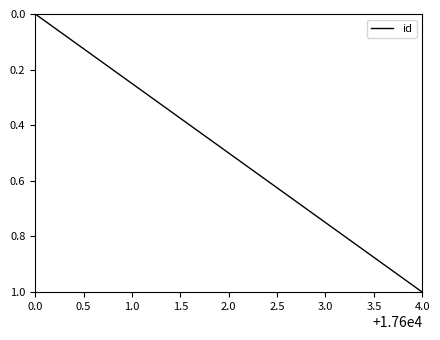

At which category does the chart reach its peak across all series?

4.0